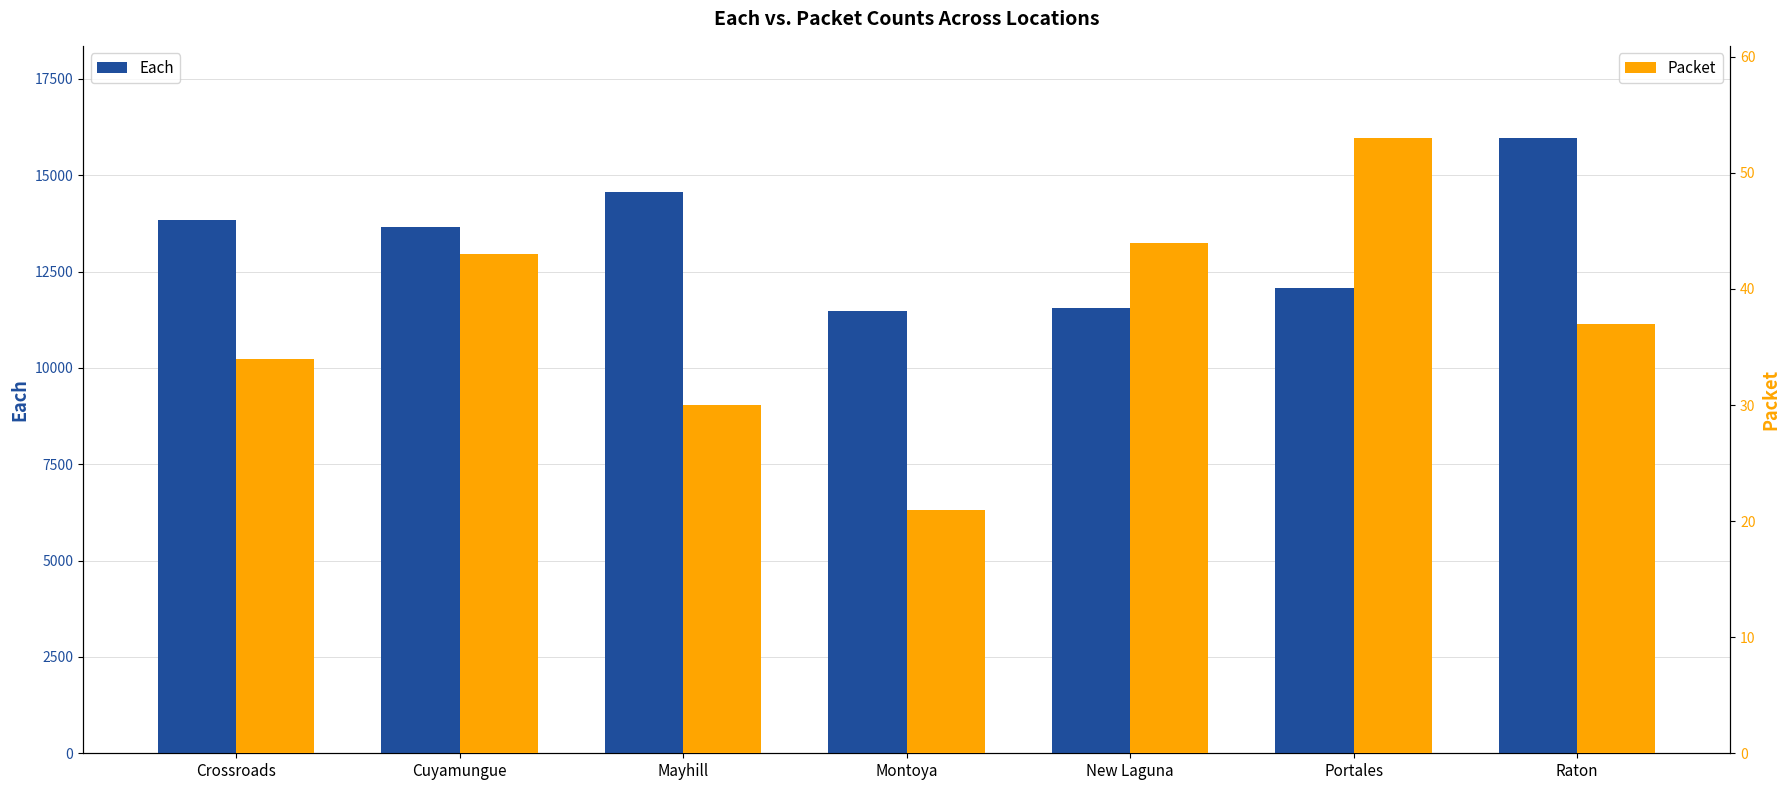

Rank the series by their maximum value, from highest to lowest.

Each, Packet